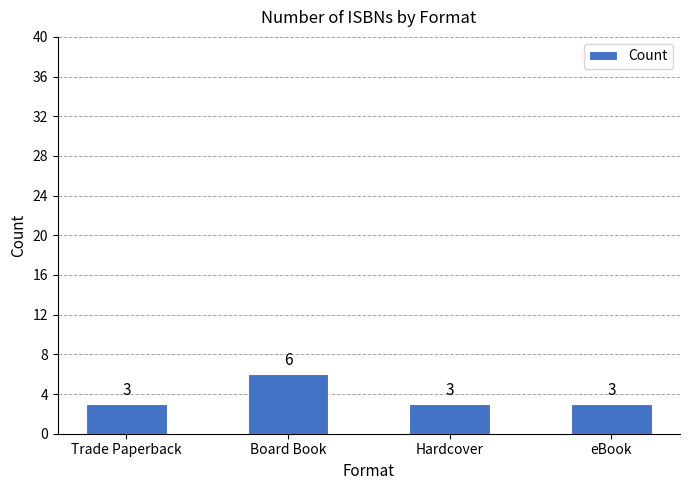

Count the values in the range 3 to 6.

4